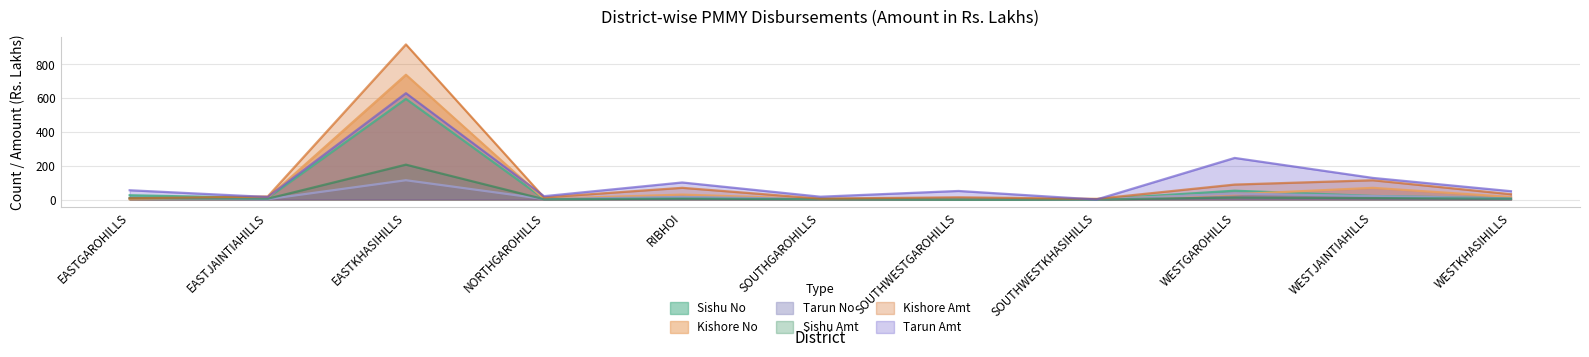

What is the label of the 8th point from the right?

NORTHGAROHILLS